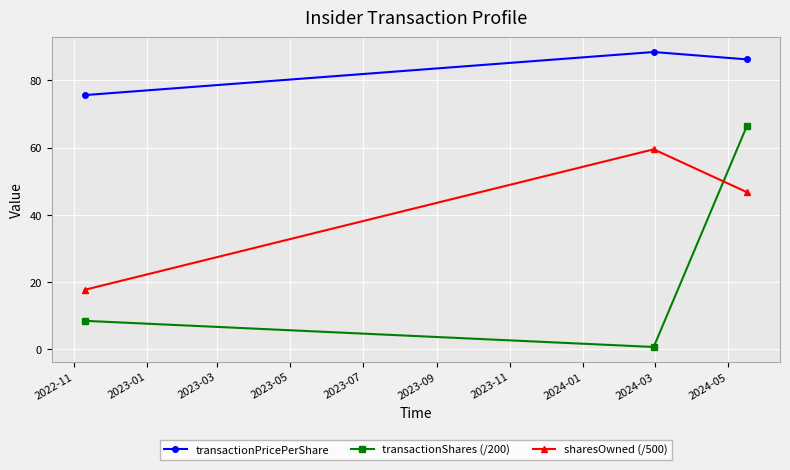

Which series has the largest total across all categories?

transactionPricePerShare